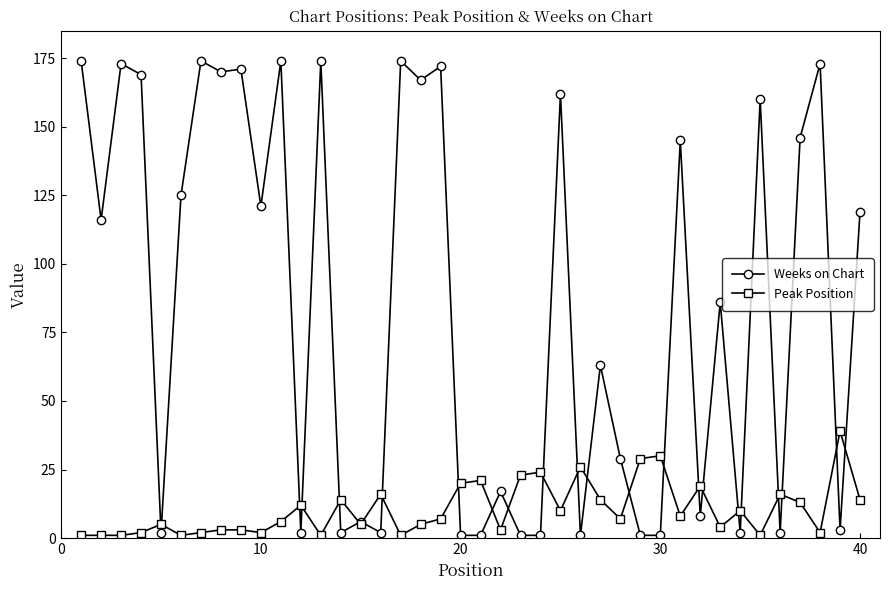

What is the highest value of the Weeks on Chart series?

174